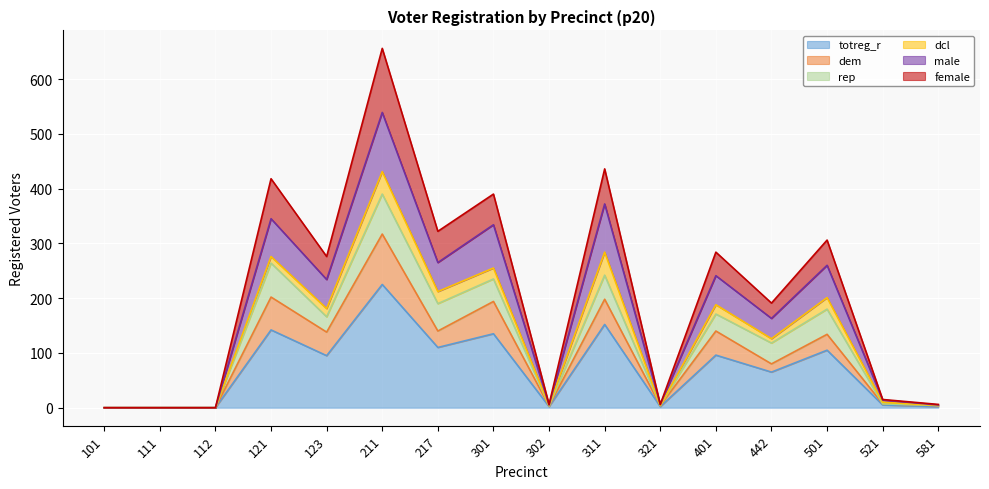

What are all the series names shown in the legend?

totreg_r, dem, rep, dcl, male, female